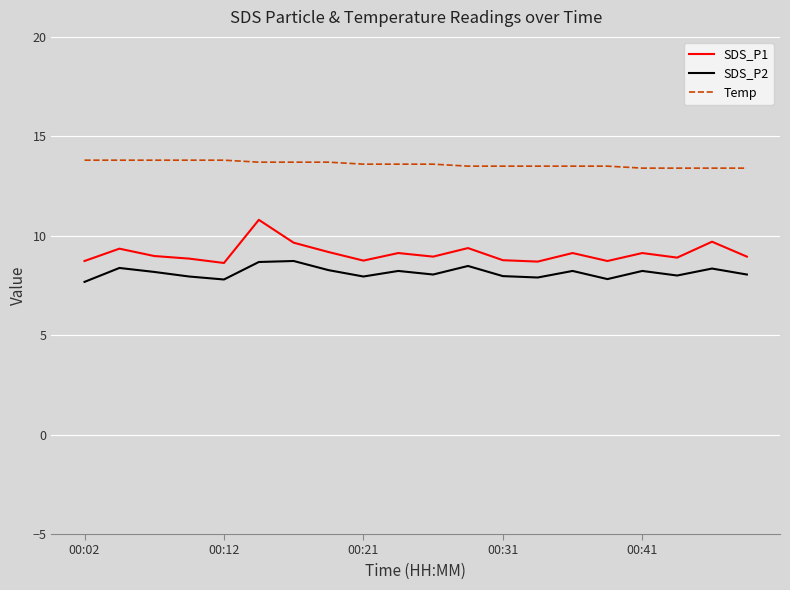

Rank the series by their maximum value, from lowest to highest.

SDS_P2, SDS_P1, Temp